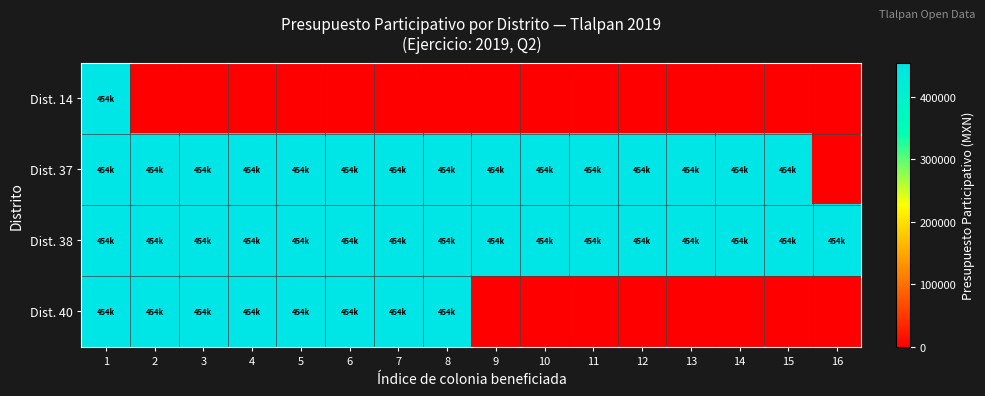

At which category is the sum across all series the highest?

1